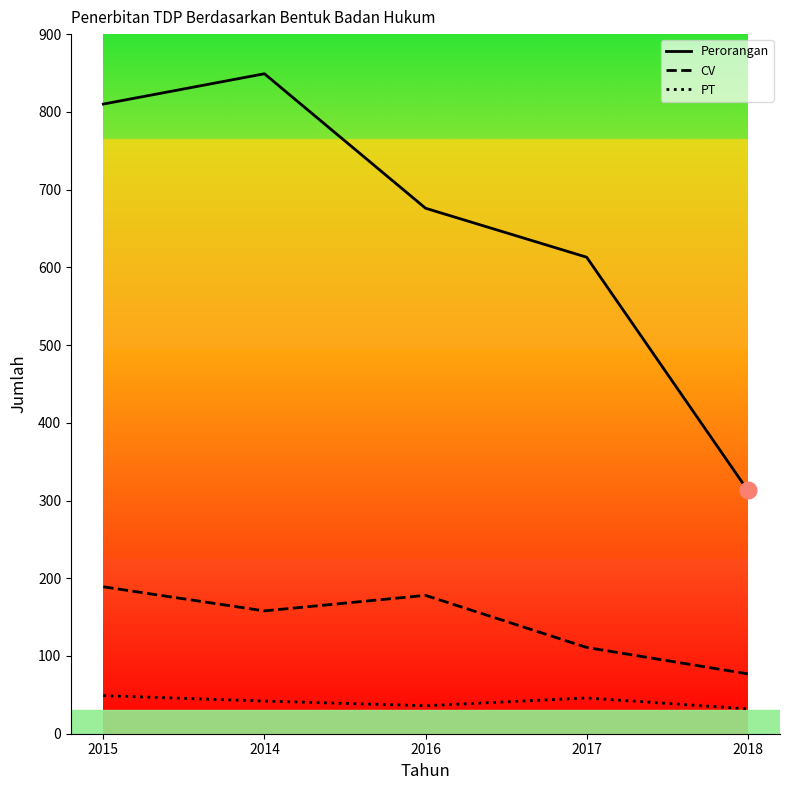

Rank the series by their average value, from lowest to highest.

PT, CV, Perorangan